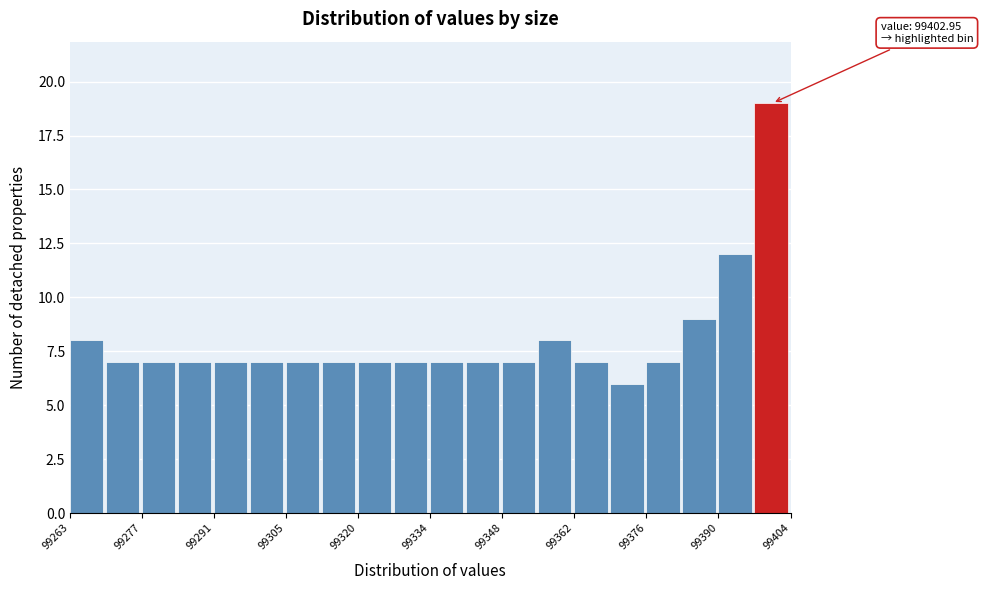

Around what value on the x-axis is the tallest bar? Give the approximate position of its centre, as read against the axis.

99400